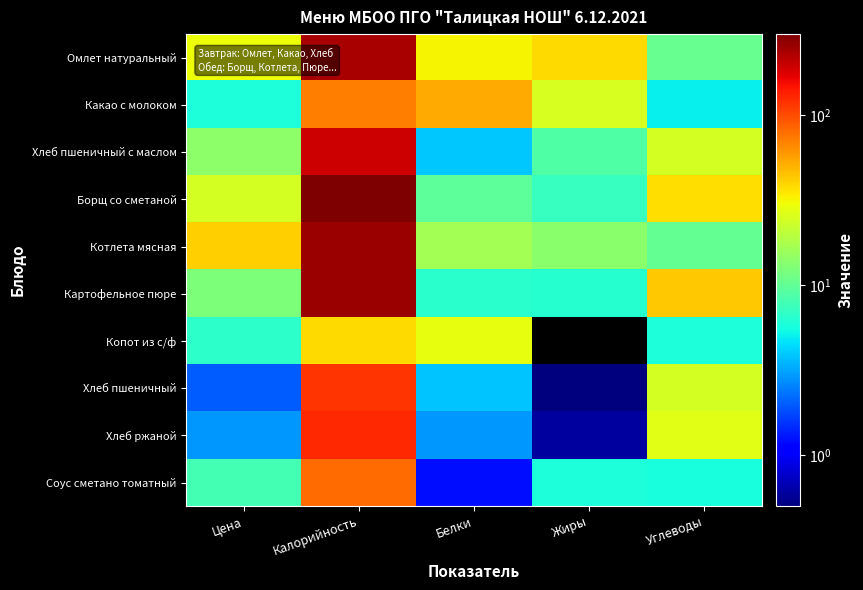

Which category has the highest value across all series?

Калорийность